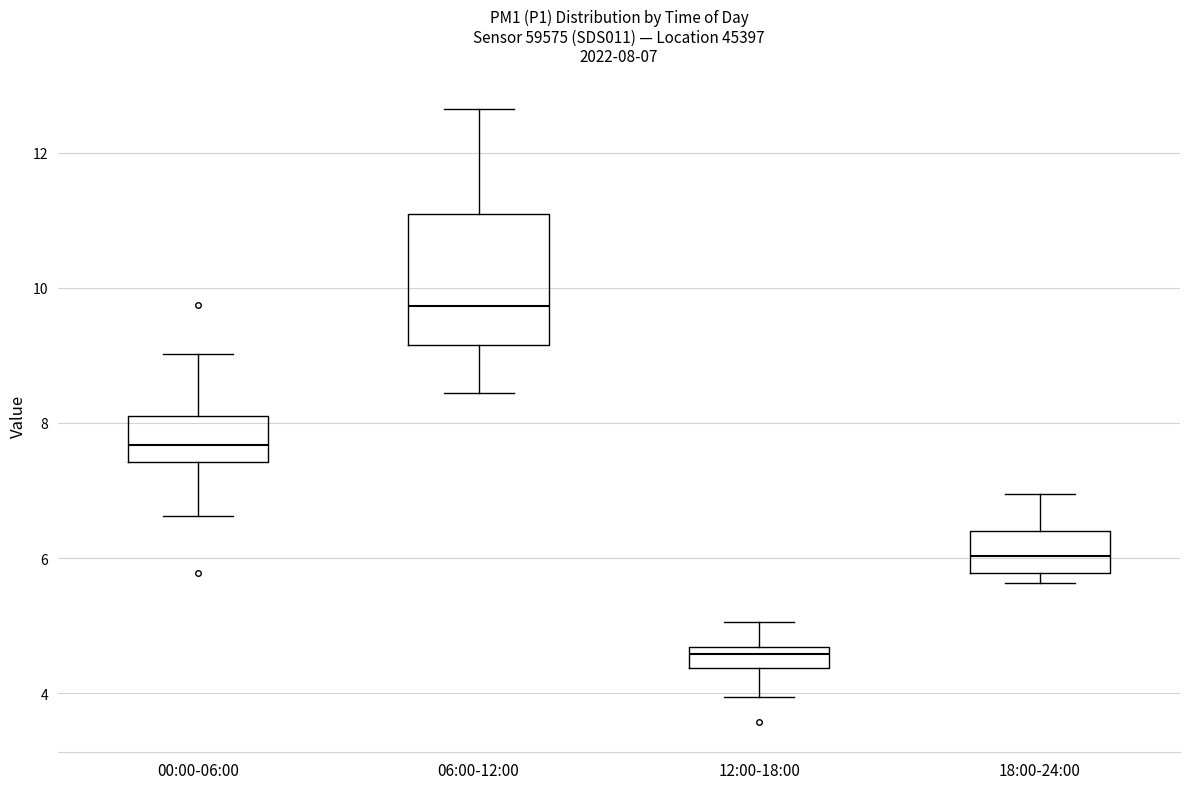

Comparing the boxes themselves (not the whiskers), which one is the tallest?

06:00-12:00